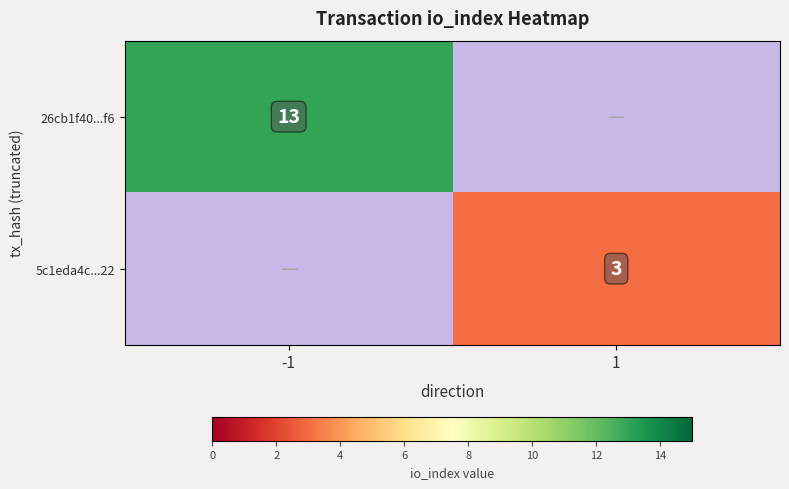

Is the value of 5c1eda4c...22 at 1 greater than the value of 26cb1f40...f6 at -1?

No